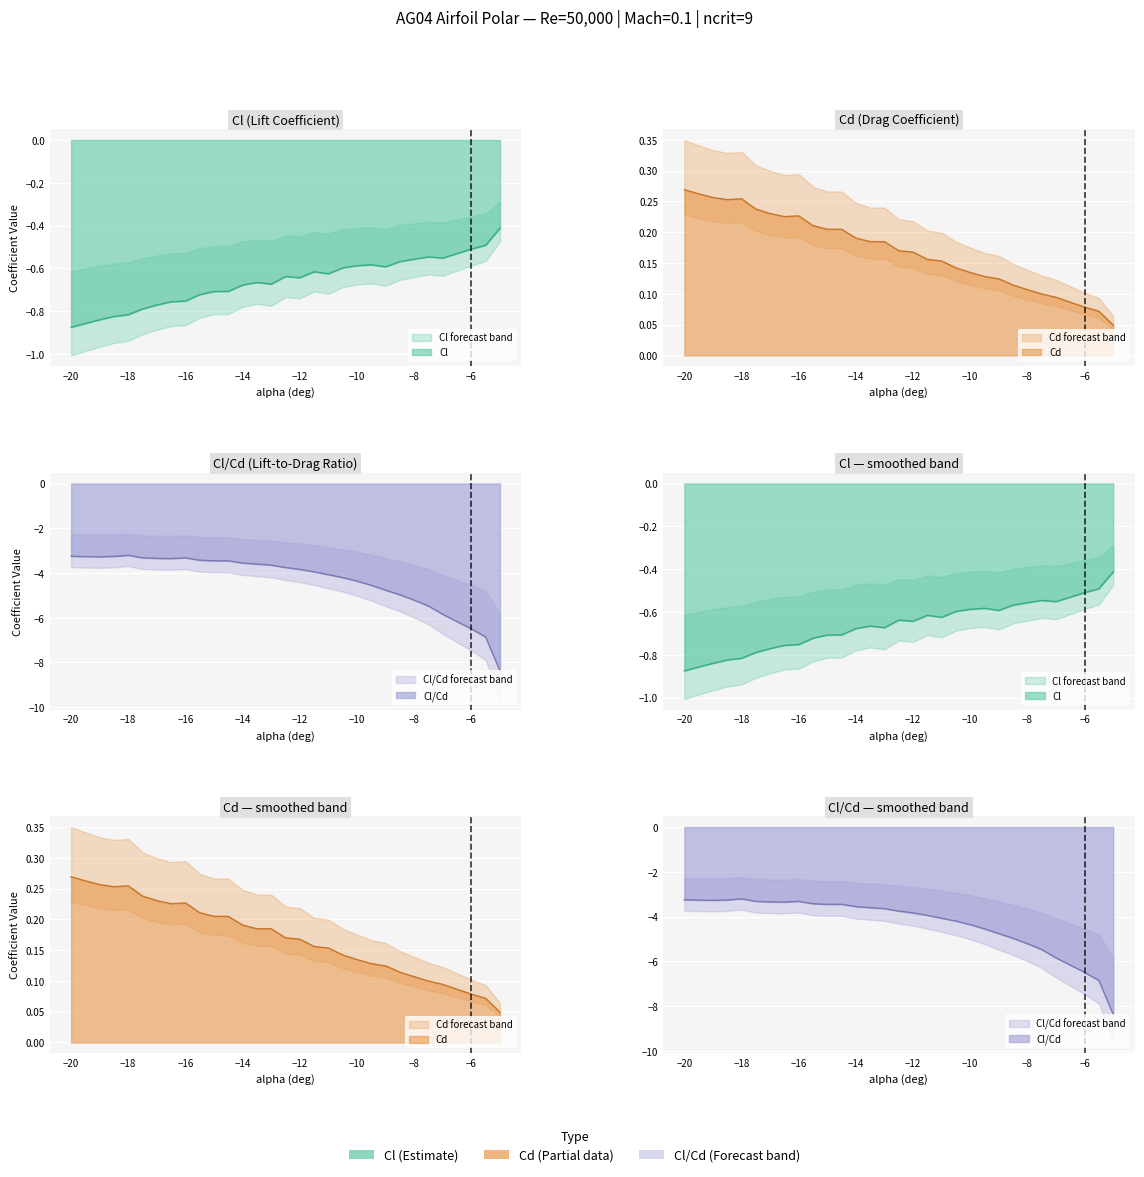

Count the number of data series in this chart.

3